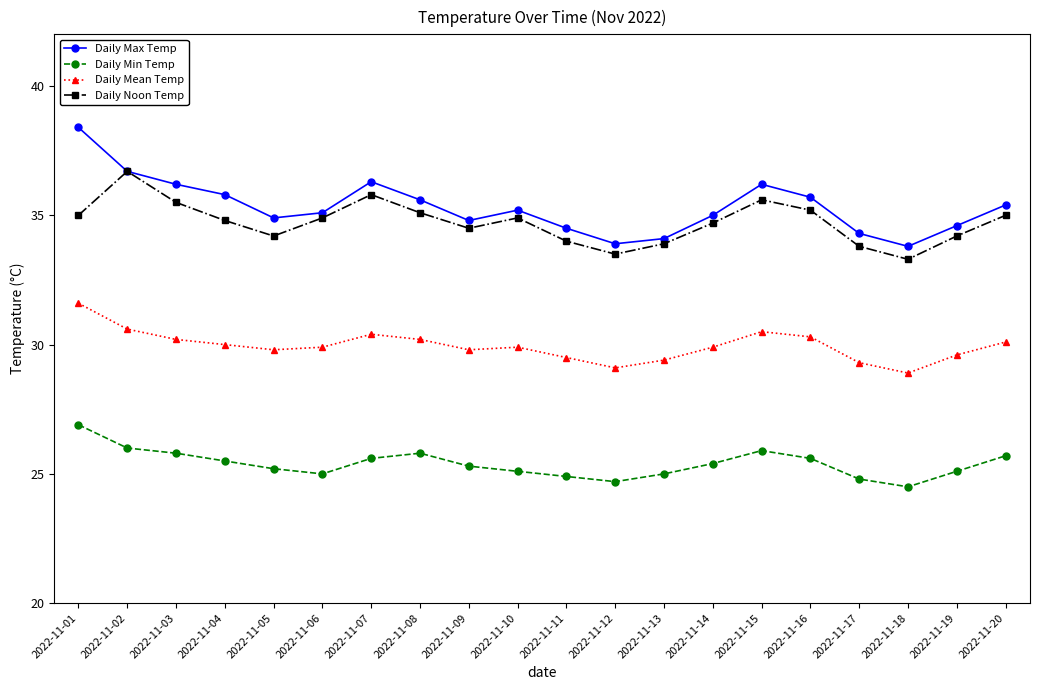

At which category does Daily Max Temp reach its first local valley?

2022-11-05